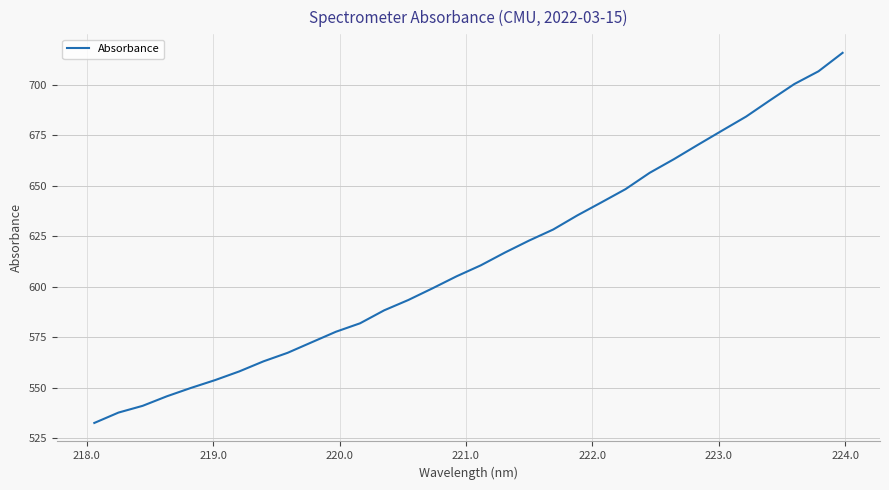

What is the minimum value shown in the chart?

532.6